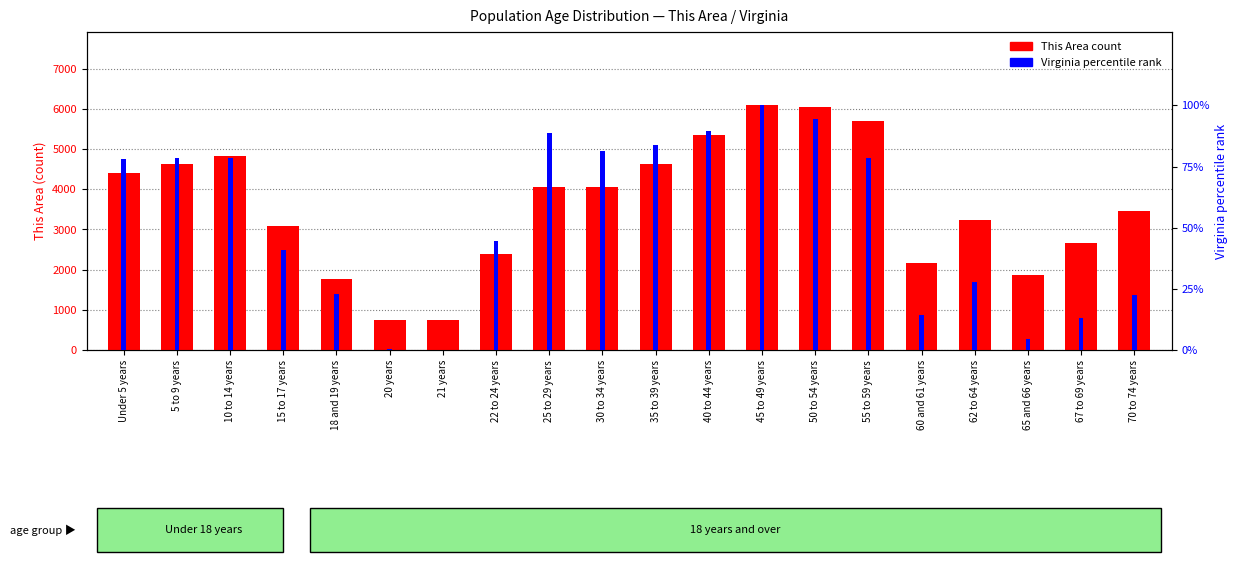

What are all the series names shown in the legend?

This Area (count), Virginia percentile rank